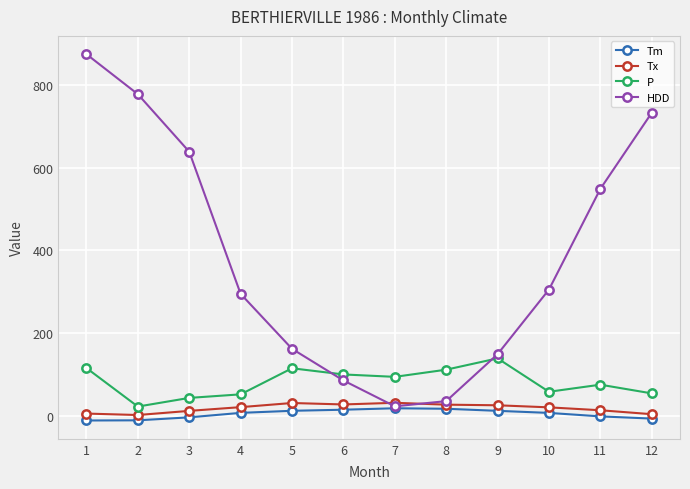

Is the value of P at 10 greater than the value of Tx at 7?

Yes